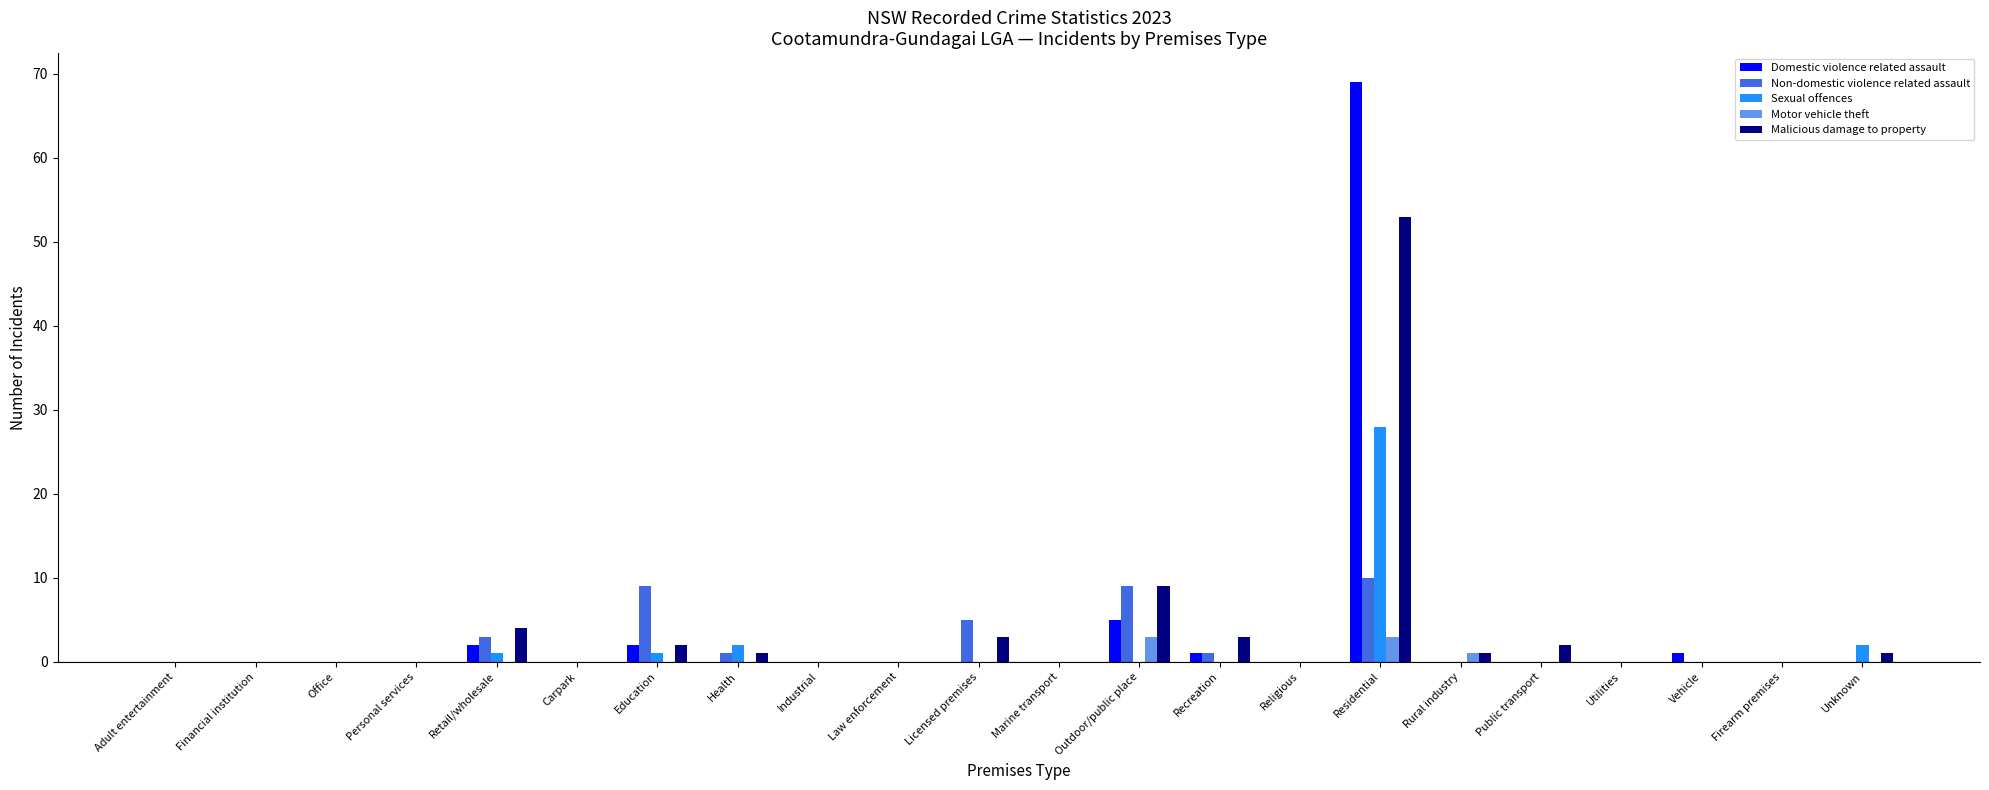

What is the highest value of the Malicious damage to property series?

53